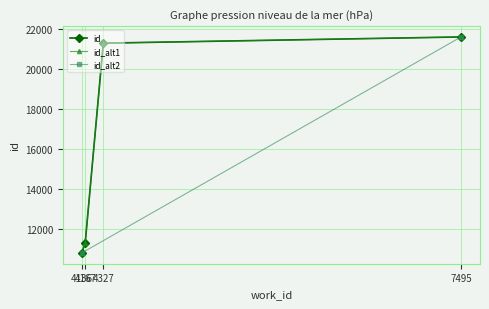

Which category has the highest value across all series?

7495